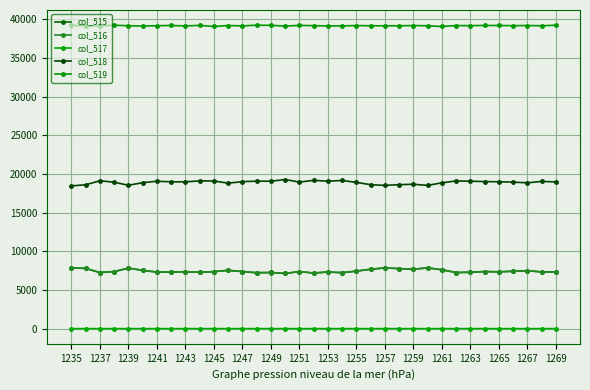

What is the value of the col_519 point at the 5th from the left?

39167